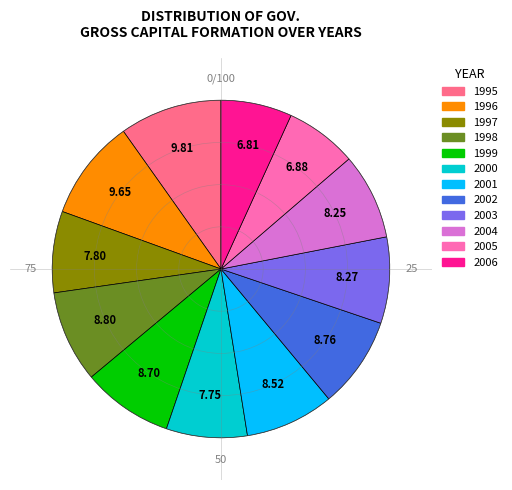

Which has a higher value, 1997 or 2006?

1997